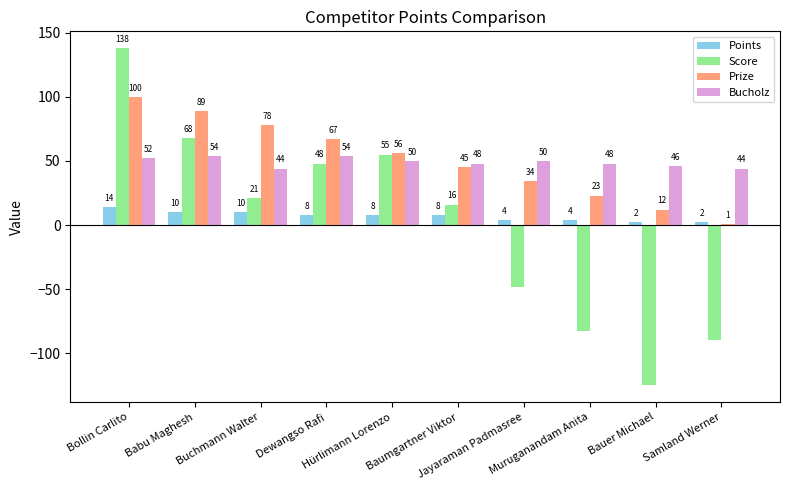

At which category does the chart reach its minimum across all series?

Bauer Michael